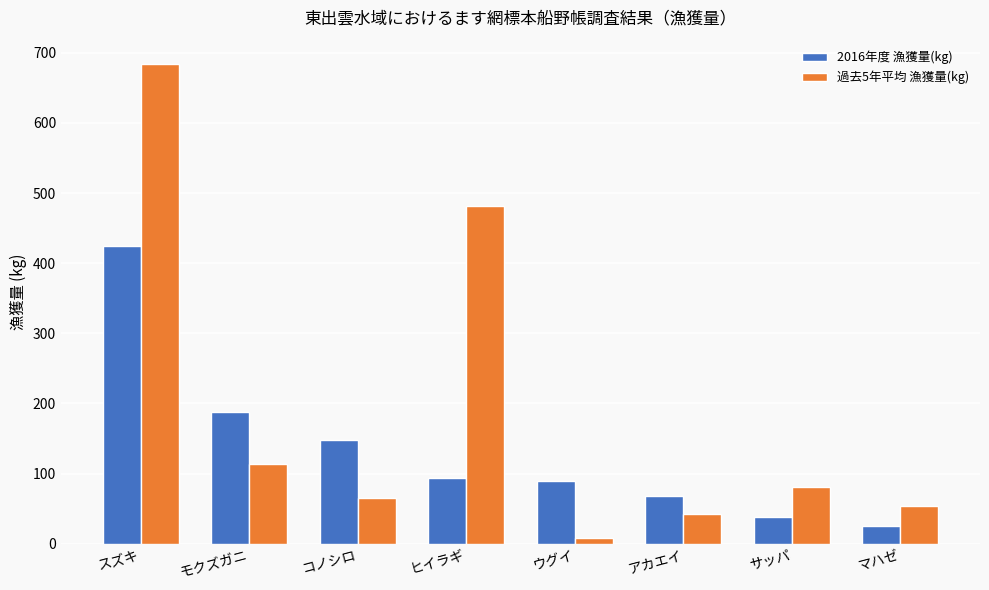

Which series has the widest spread of values?

過去5年平均 漁獲量(kg)